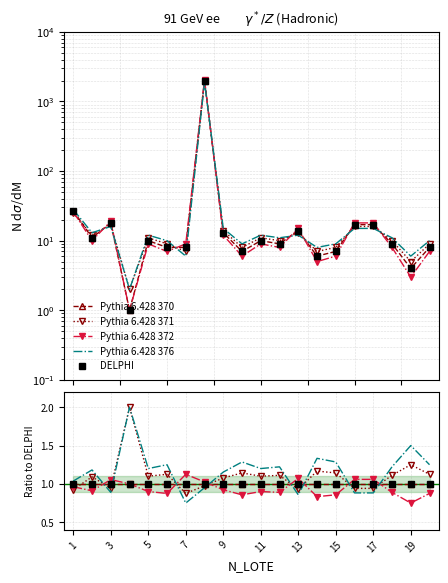

Where does the Pythia 6.428 376 series first go above 1?

1